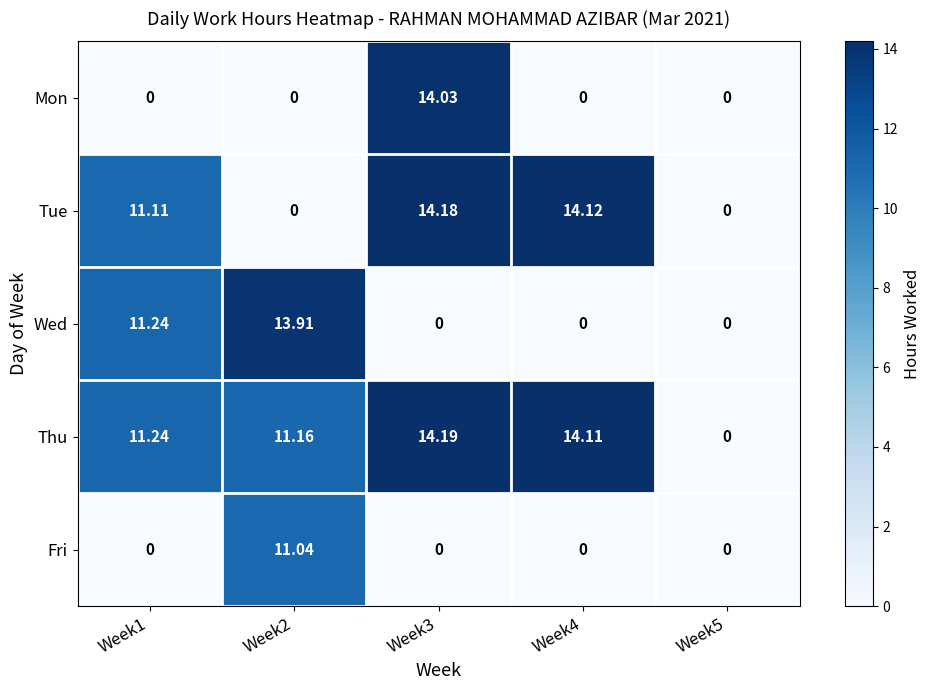

How many positive values does the Mon series have?

1